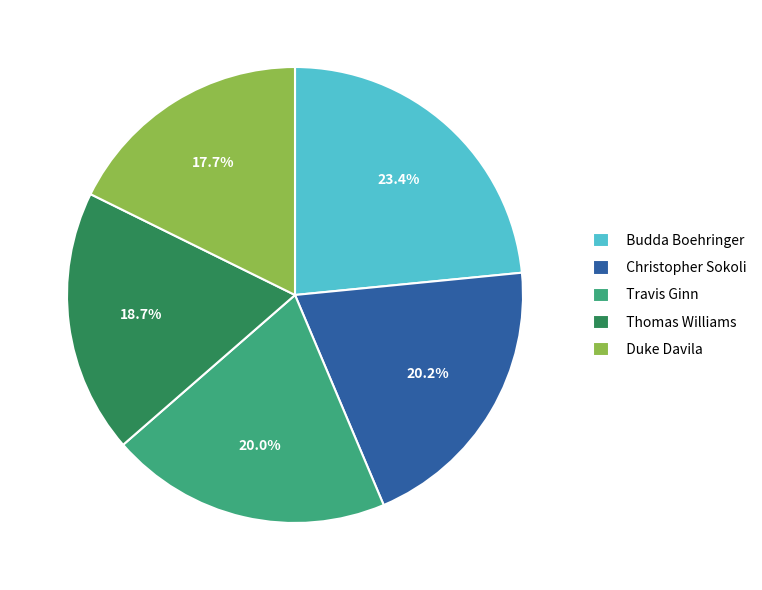

True or false: Duke Davila accounts for 18% of the total.

True